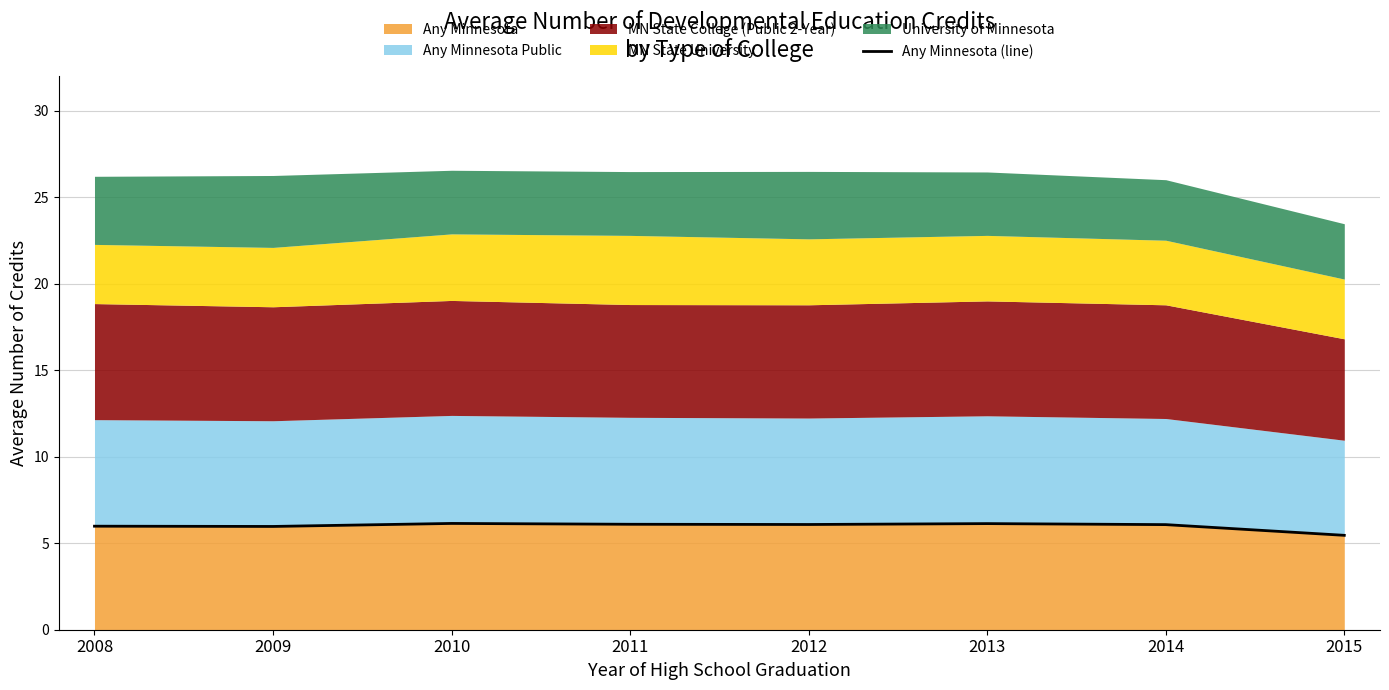

What is the maximum value shown in the chart?

6.1